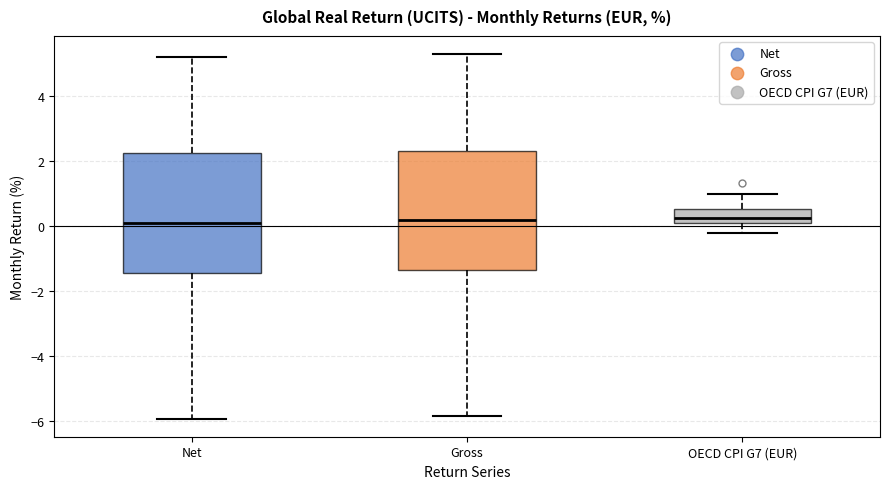

Where is the upper edge of the box for OECD CPI G7 (EUR) on the y-axis? The values are not printed on the chart, so give them approximately, as read against the axis.

0.6